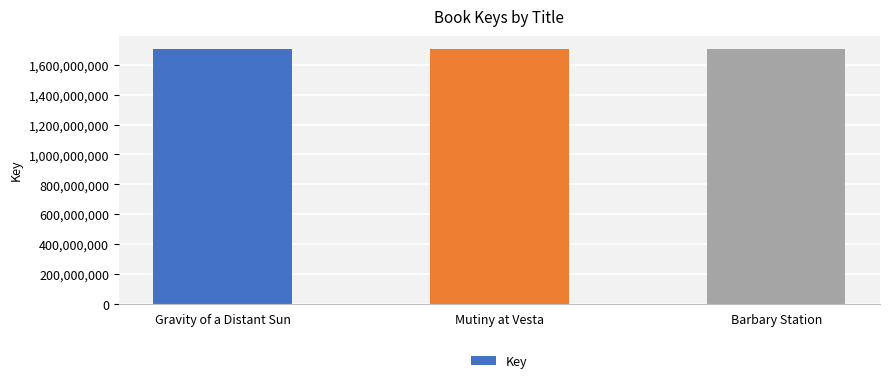

What is the ratio of the value at Gravity of a Distant Sun to the value at Mutiny at Vesta?

1.0